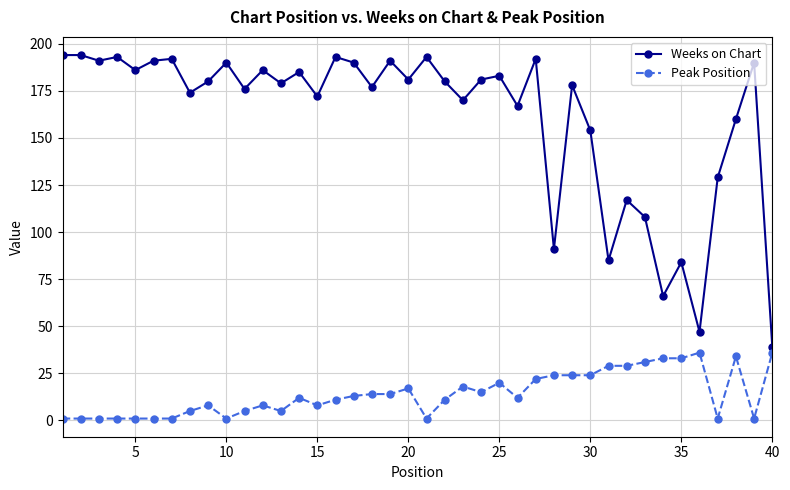

True or false: Peak Position has more than 1 points higher than both neighbors.

True